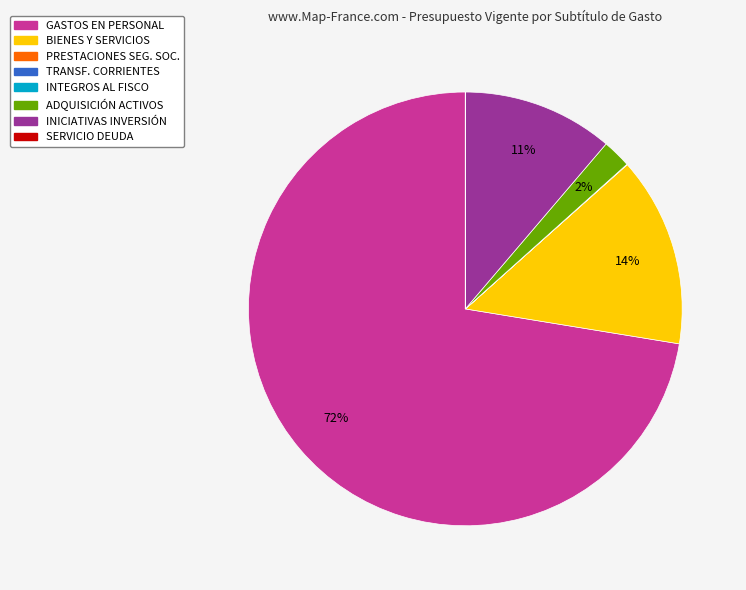

Is there a majority slice in this chart?

Yes